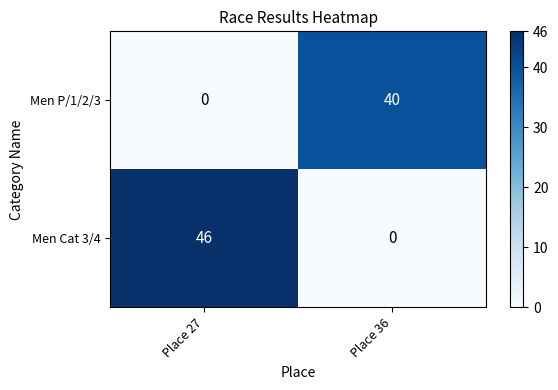

How many positive values does the Men P/1/2/3 series have?

1